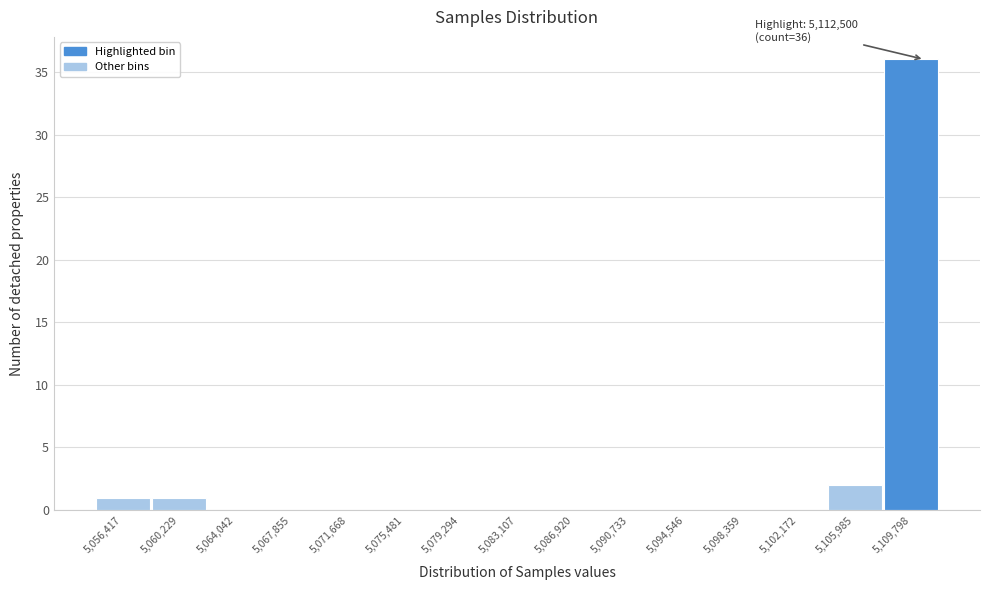

Reading left to right, what are all the values shown in this chart?

5,056,417=1	5,060,229=1	5,064,042=0	5,067,855=0	5,071,668=0	5,075,481=0	5,079,294=0	5,083,107=0	5,086,920=0	5,090,733=0	5,094,546=0	5,098,359=0	5,102,172=0	5,105,985=2	5,109,798=36